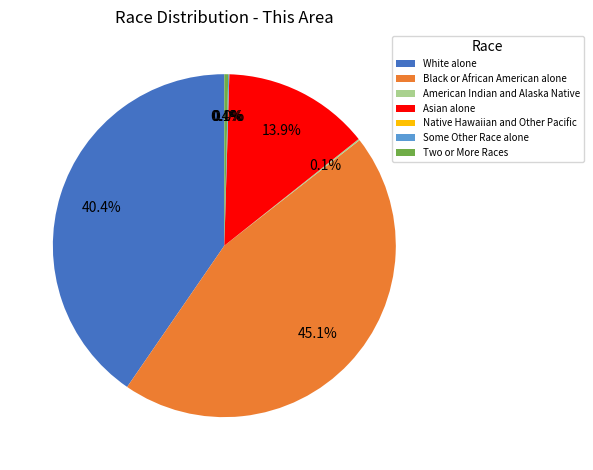

Is there a majority slice in this chart?

No